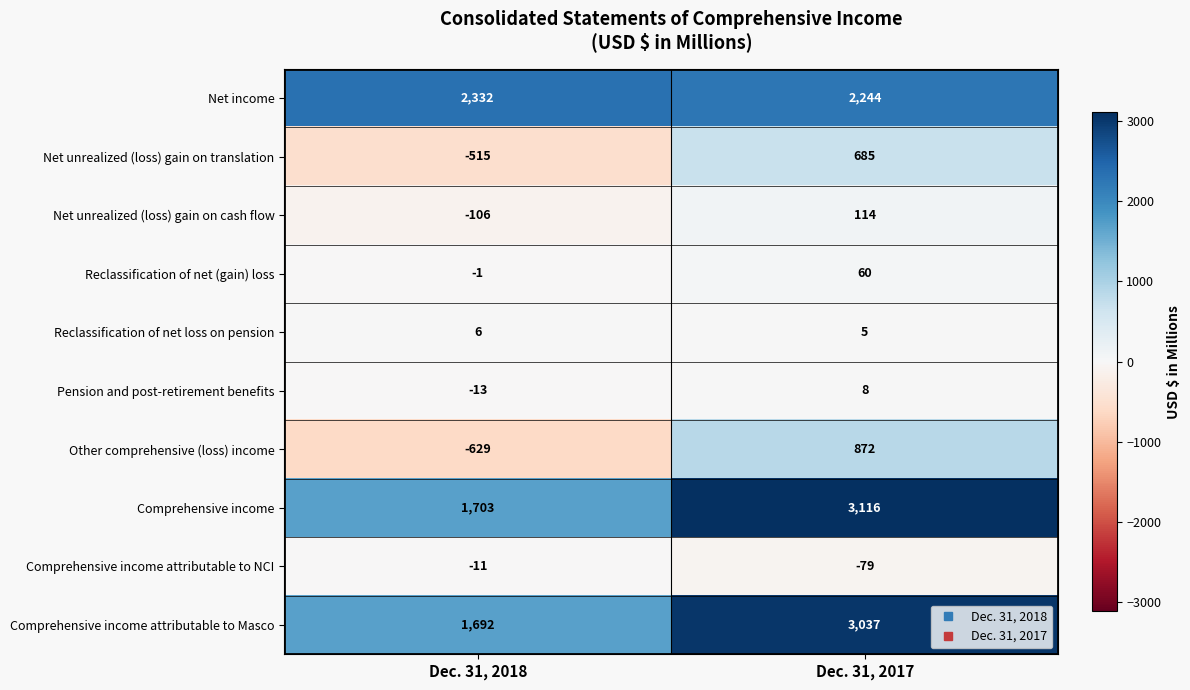

What is the minimum value shown in the chart?

-629